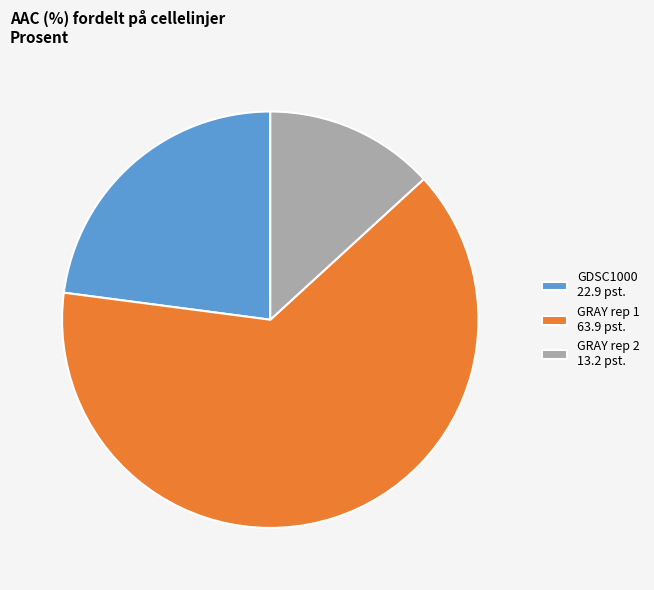

How many segments does this pie chart have?

3